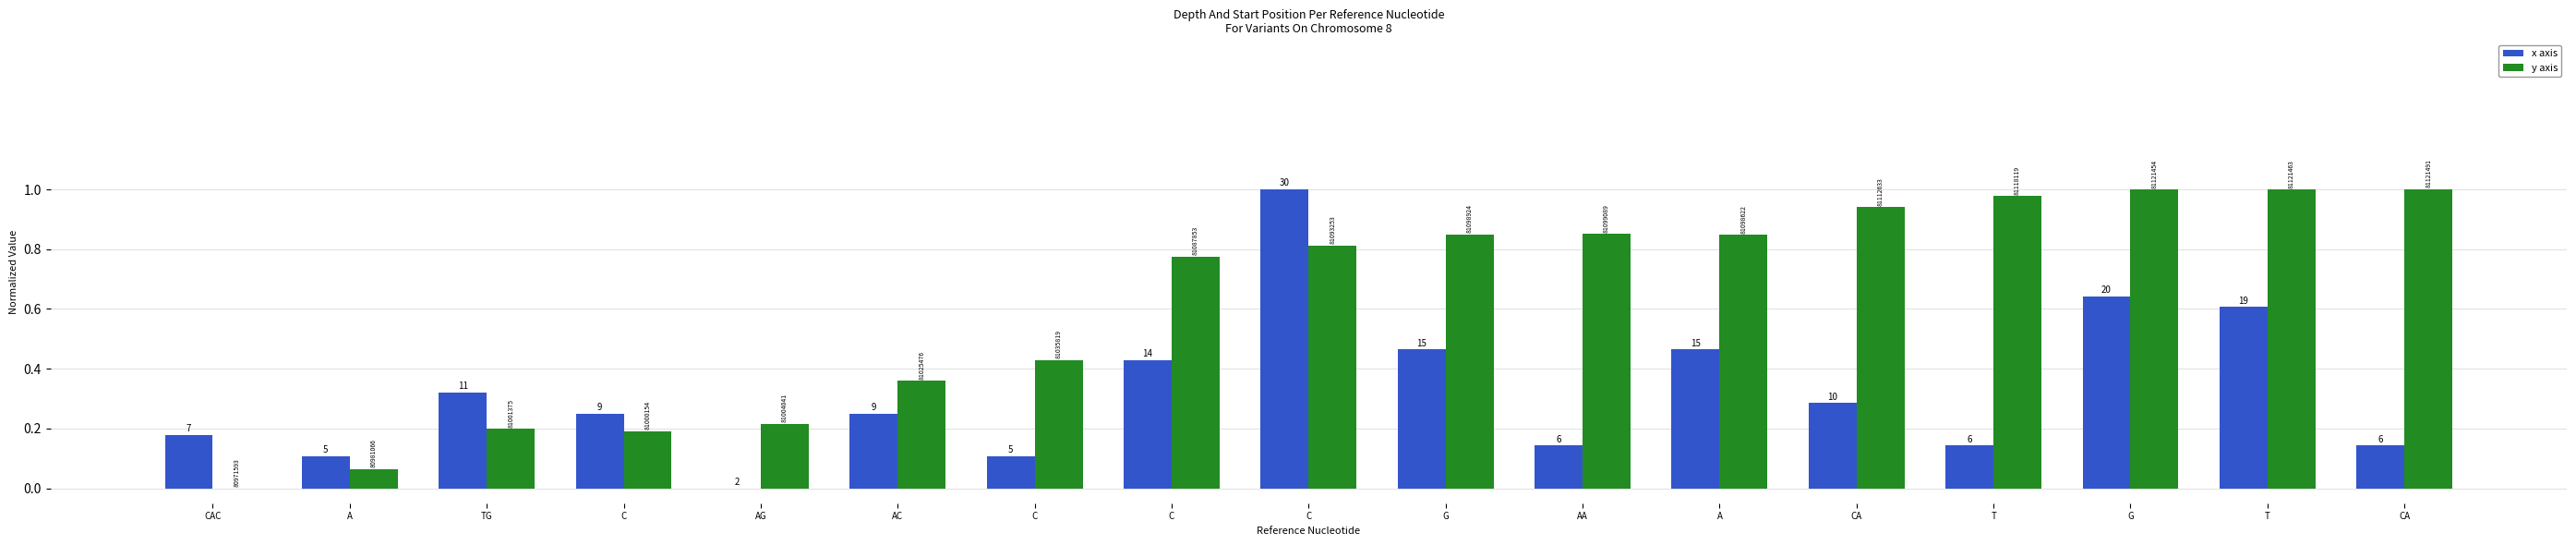

What is the difference between the maximum and second lowest values in the y axis series?

0.9